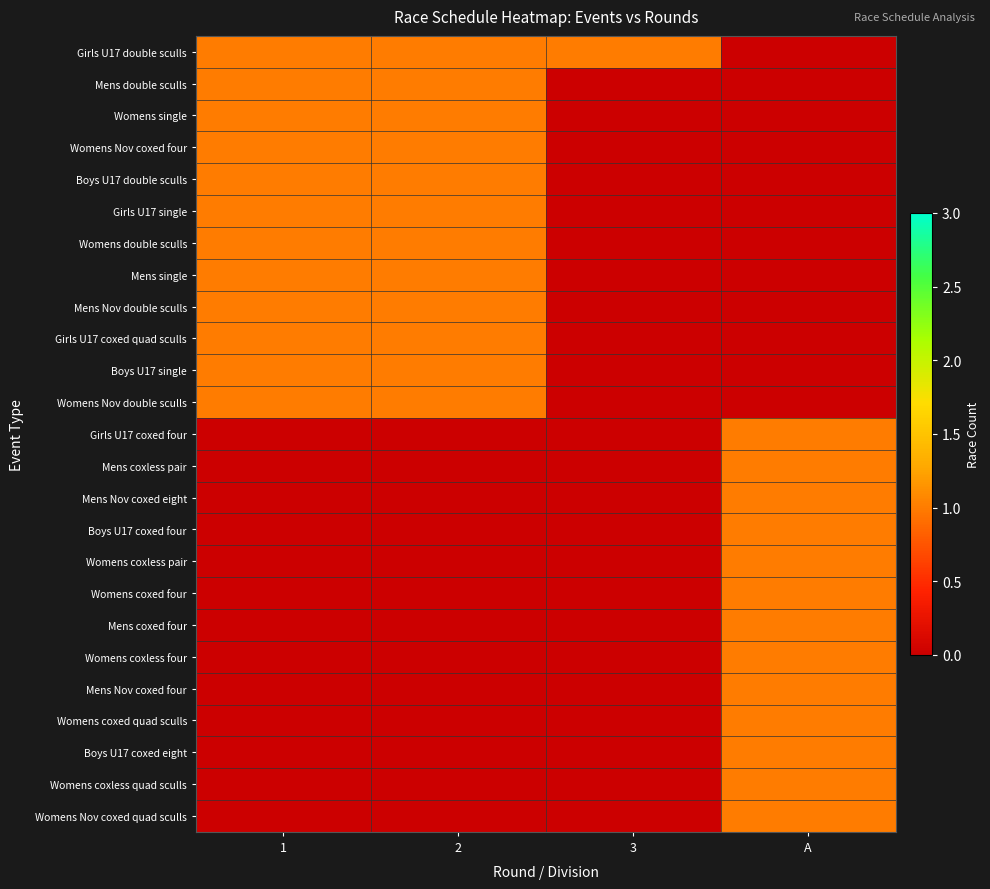

Between A and 1, which is larger?

1